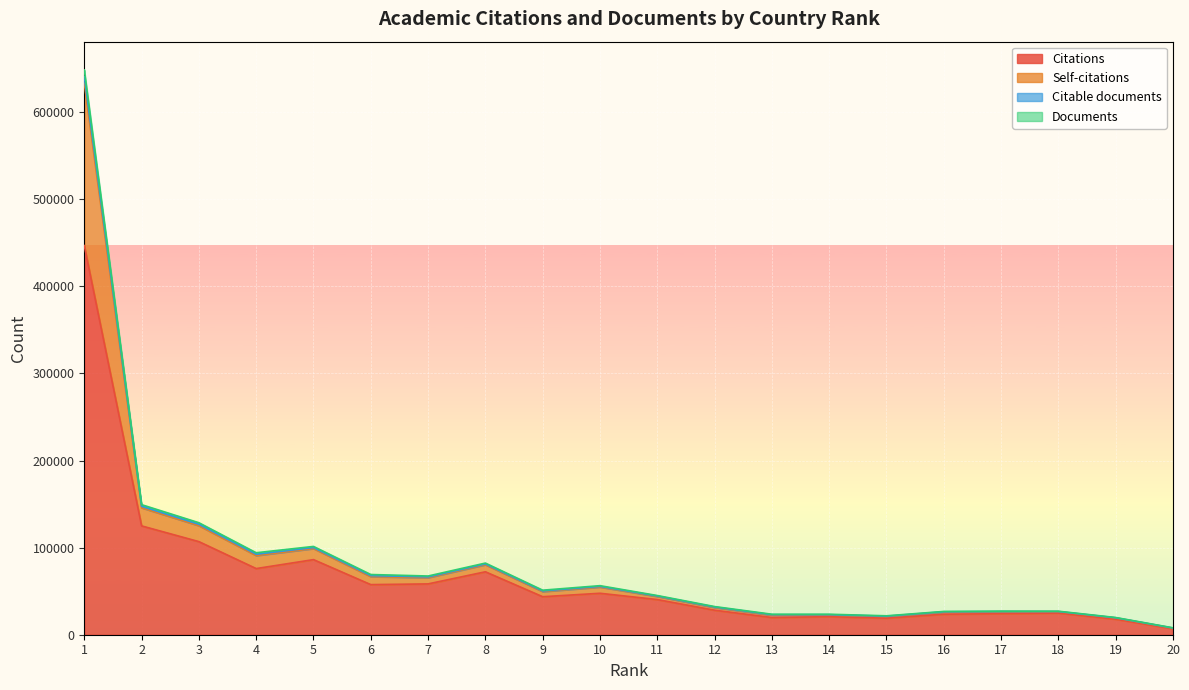

How many data points in Citations are above 43632?

9